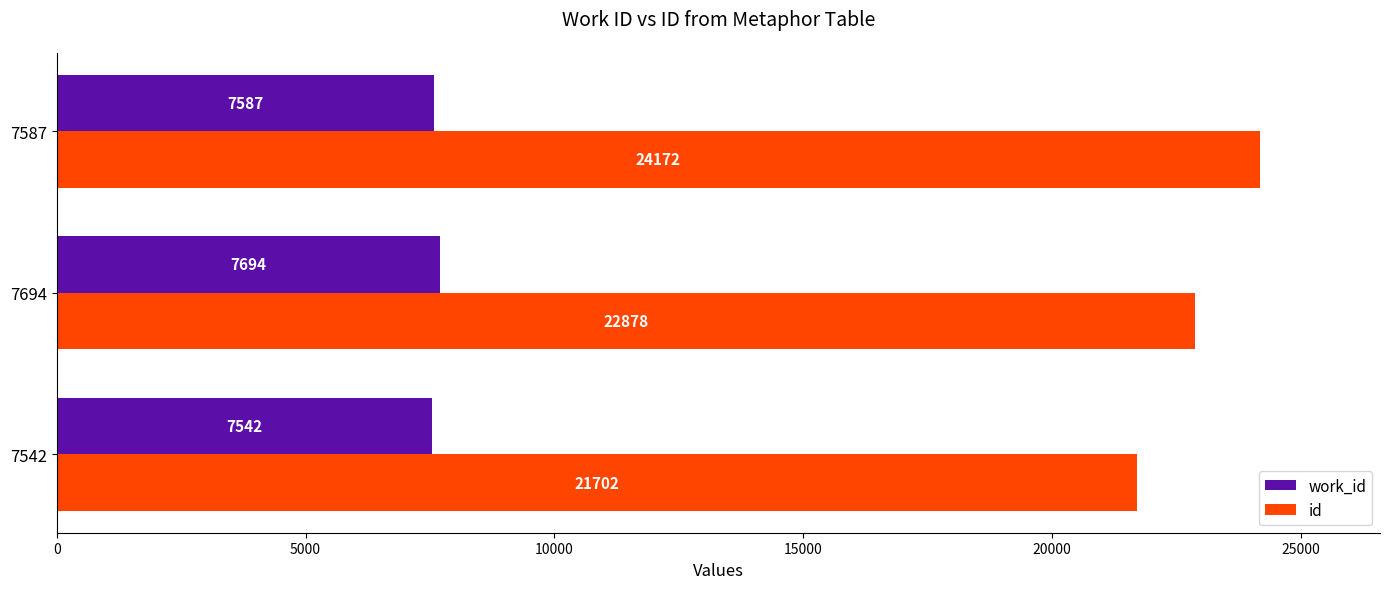

What is the average value of the id series?

22917